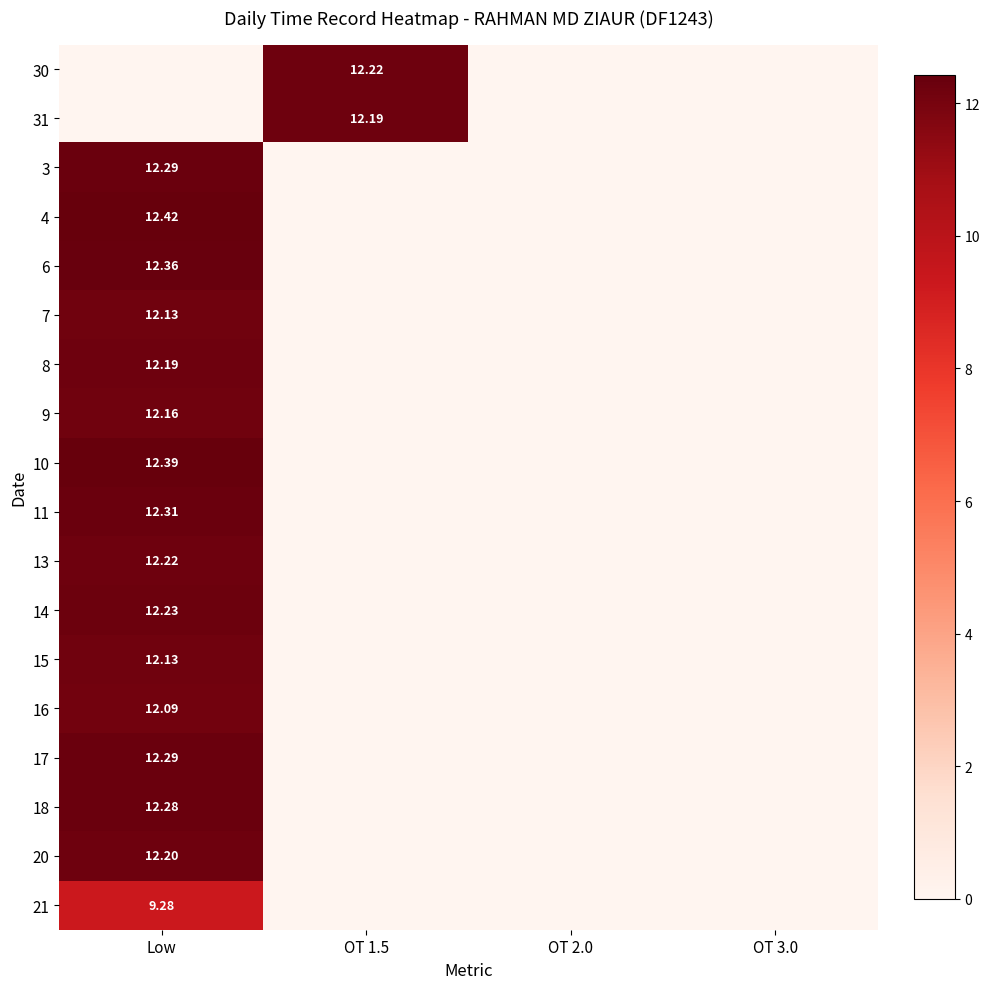

What is the spread (max minus min) of values at OT 1.5?

12.2